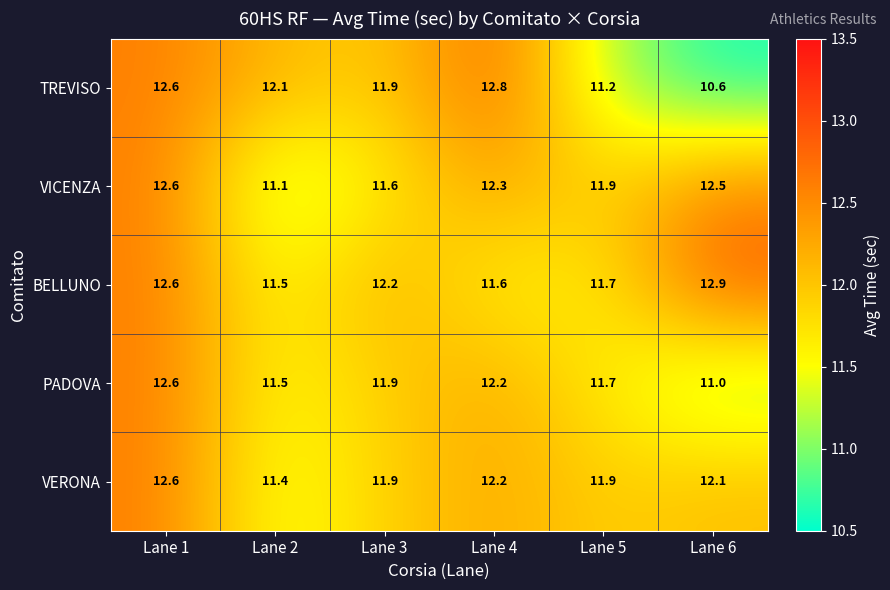

Which label corresponds to the smallest value in the chart?

Lane 6